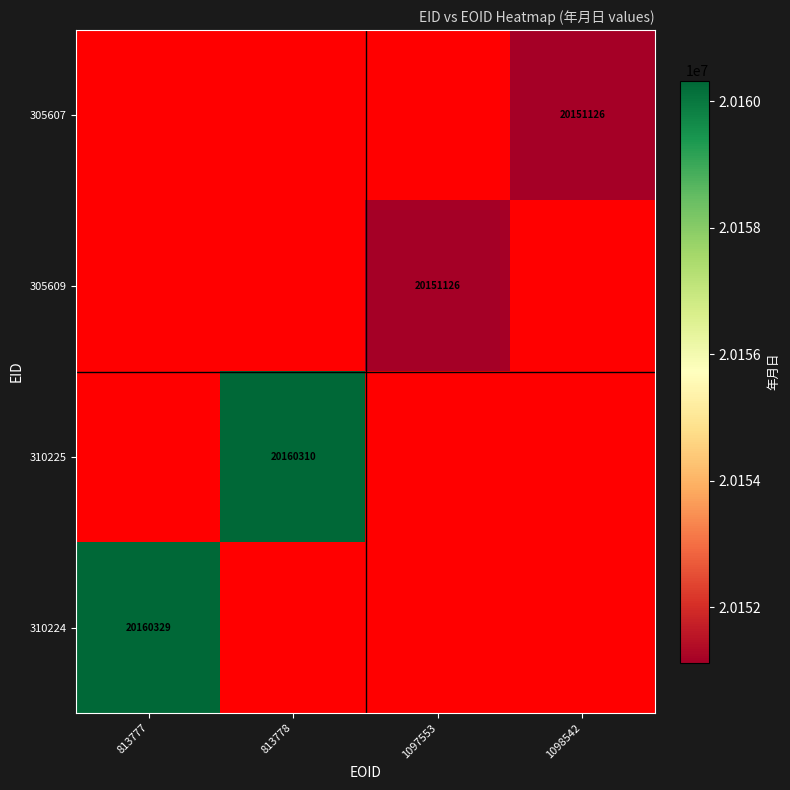

Which has a higher value, 1097553 or 1098542?

1098542